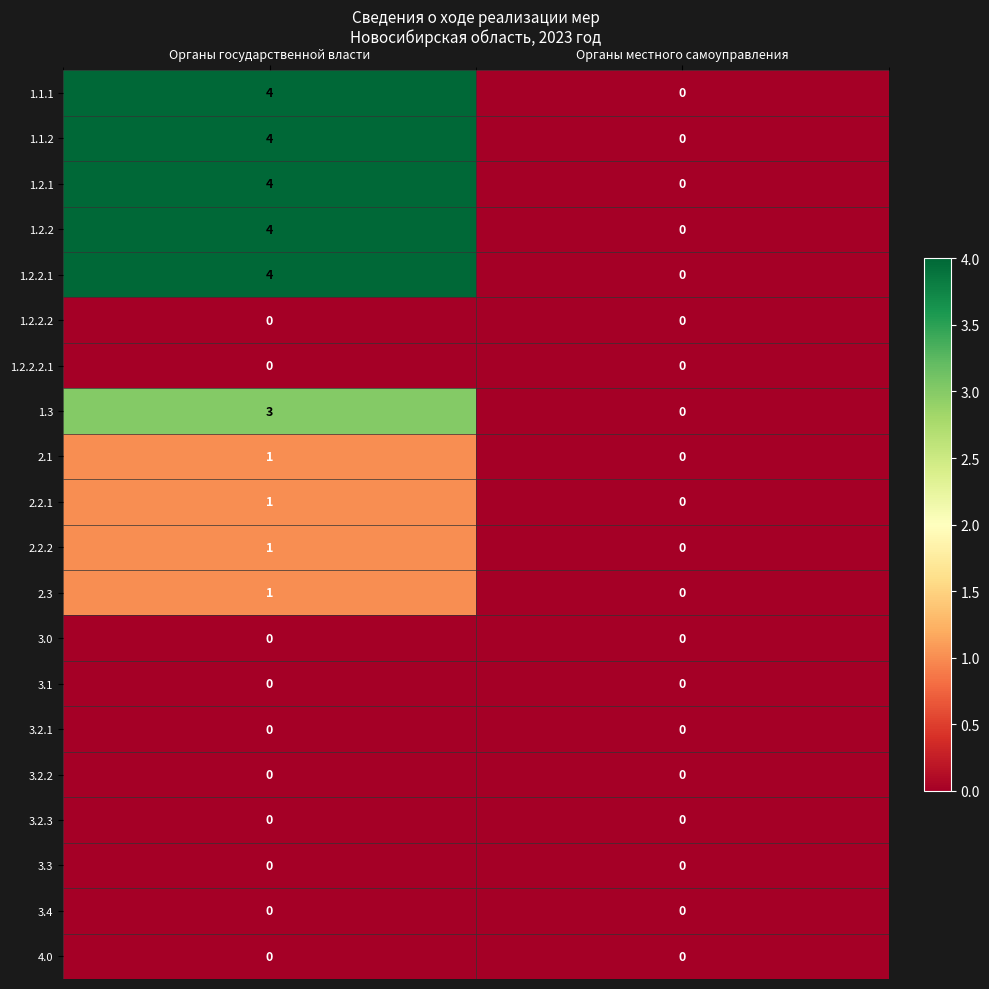

What is the spread (max minus min) of values at Органы государственной власти?

4